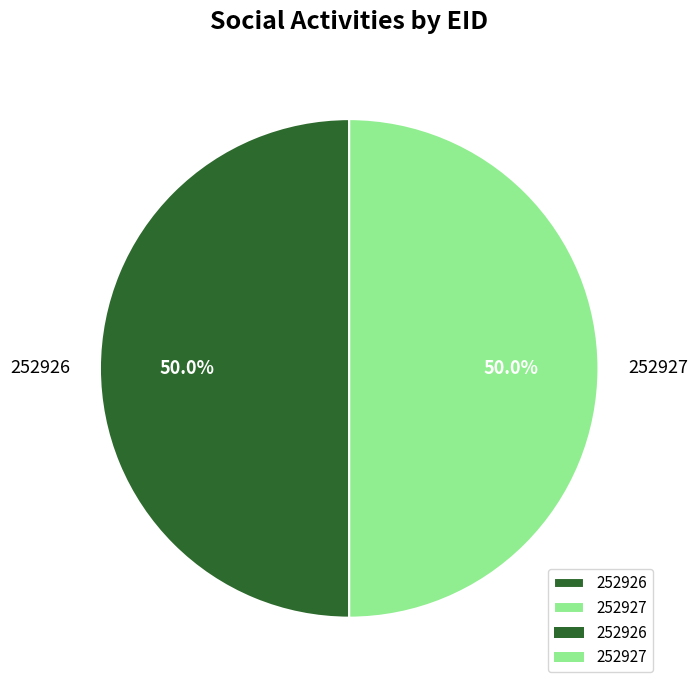

True or false: 252926 accounts for 50% of the total.

True